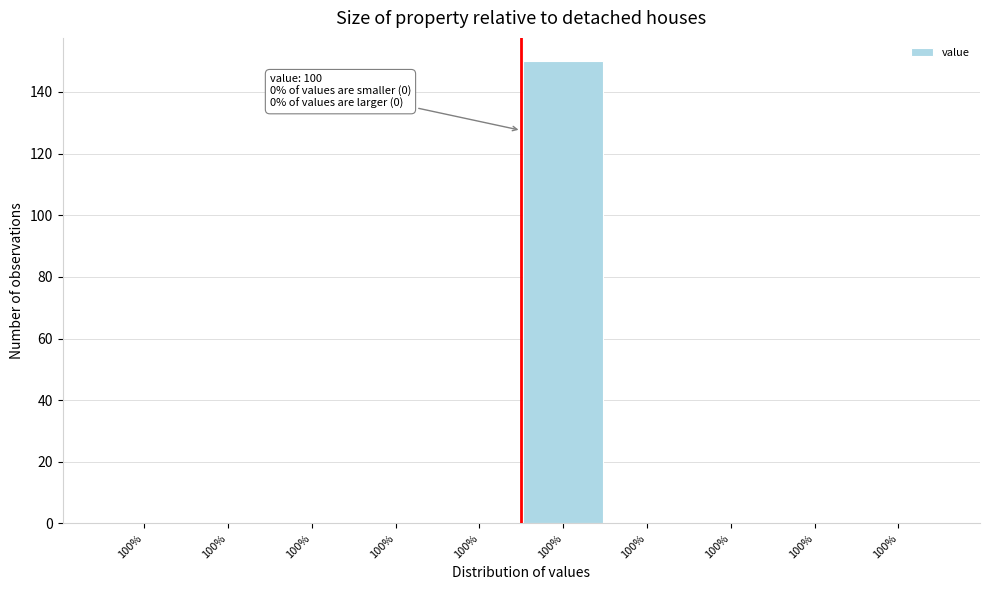

Are the bars horizontal?

No